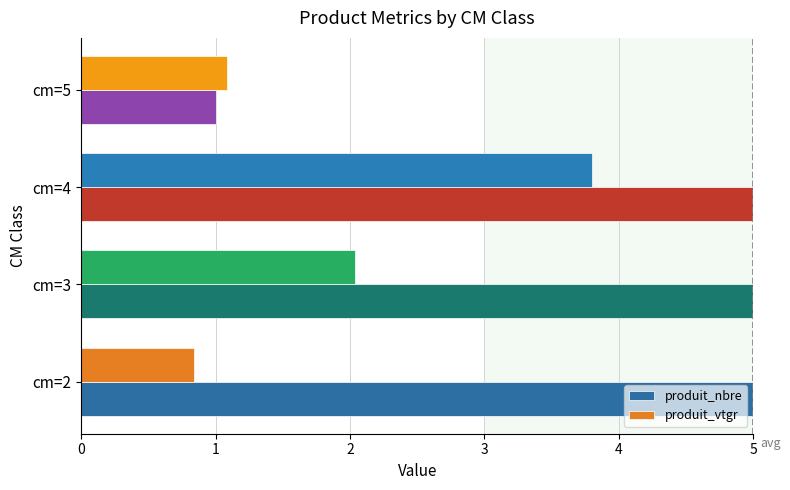

How many data points in produit_nbre are less than 6?

2